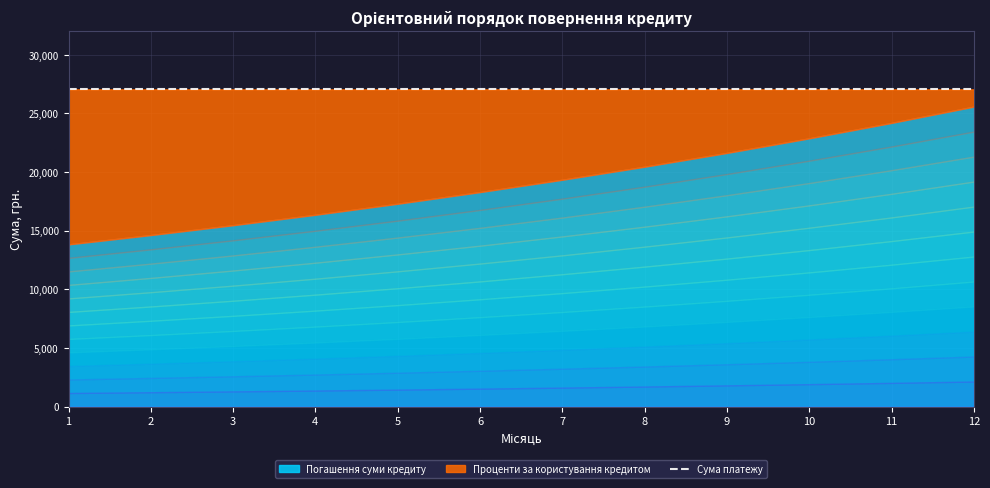

True or false: Погашення суми кредиту and Проценти за користування кредитом intersect in this chart.

False